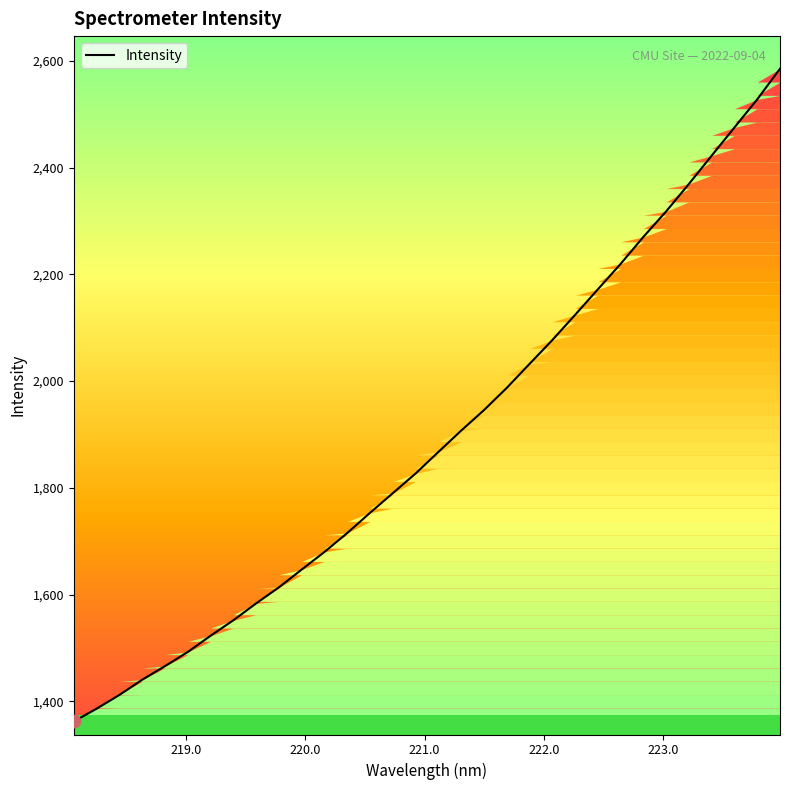

What is the greatest value displayed?

2585.3